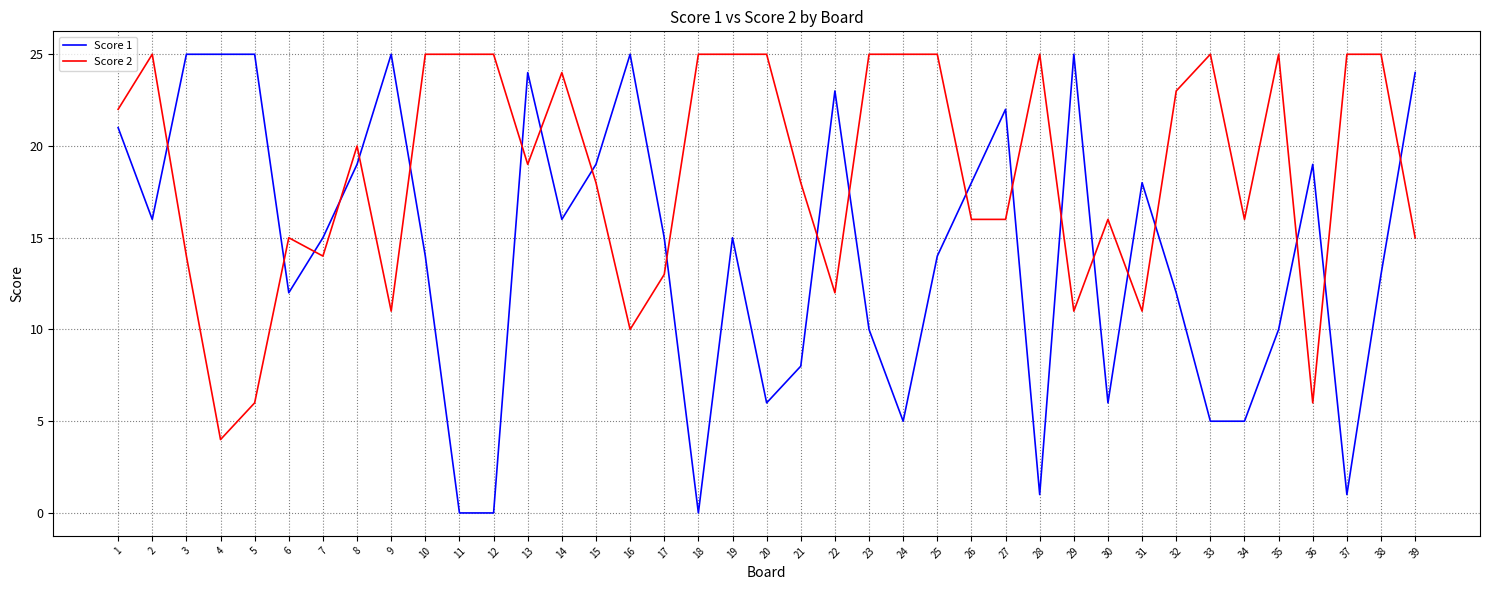

What is the maximum value shown in the chart?

25